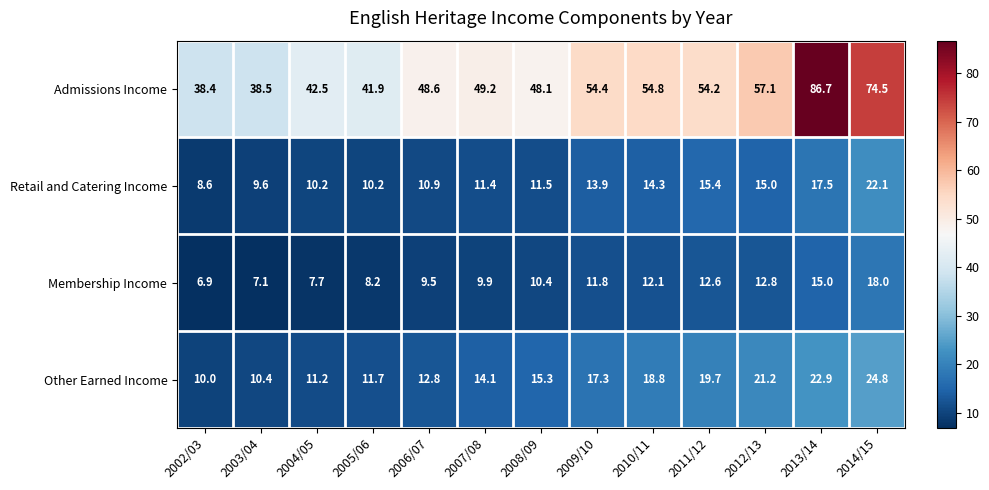

What is the sum of the Admissions Income values at 2004/05 and 2003/04?

81.0